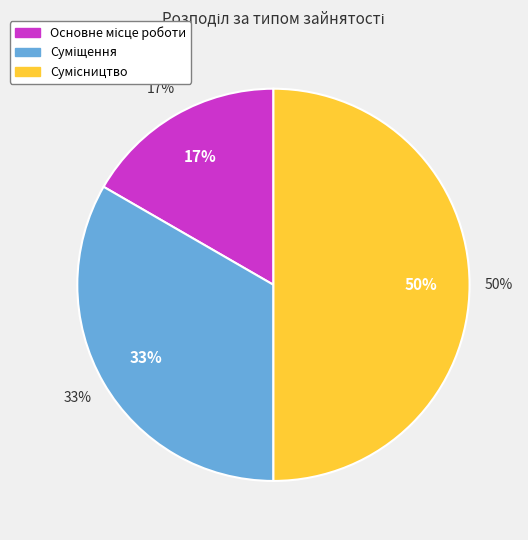

Rank the categories by value from lowest to highest.

Основне місце роботи, Суміщення, Сумісництво